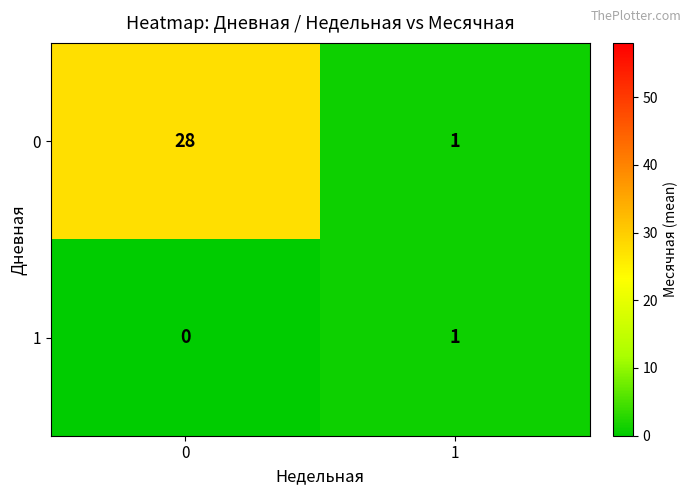

True or false: 0 has a value of 0 at 1.

False